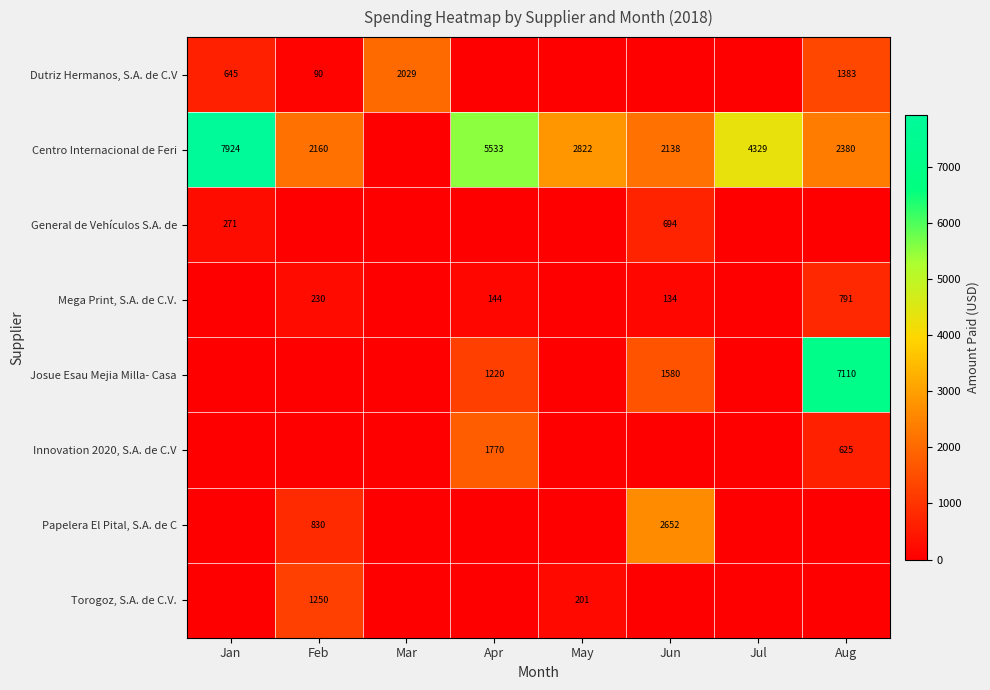

Rank the series at May from lowest to highest value.

Dutriz Hermanos, S.A. de C.V, General de Vehículos S.A. de, Mega Print, S.A. de C.V., Josue Esau Mejia Milla- Casa, Innovation 2020, S.A. de C.V, Papelera El Pital, S.A. de C, Torogoz, S.A. de C.V., Centro Internacional de Feri